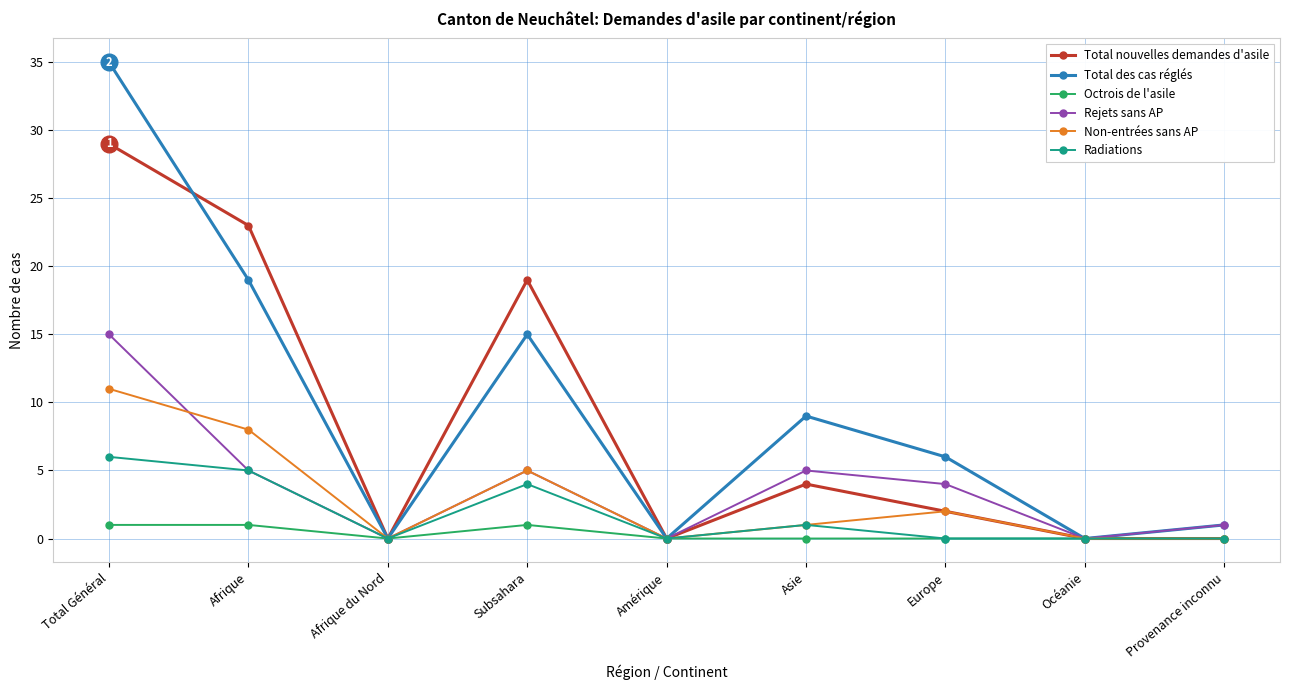

Rank the series by their maximum value, from lowest to highest.

Octrois de l'asile, Radiations, Non-entrées sans AP, Rejets sans AP, Total nouvelles demandes d'asile, Total des cas réglés